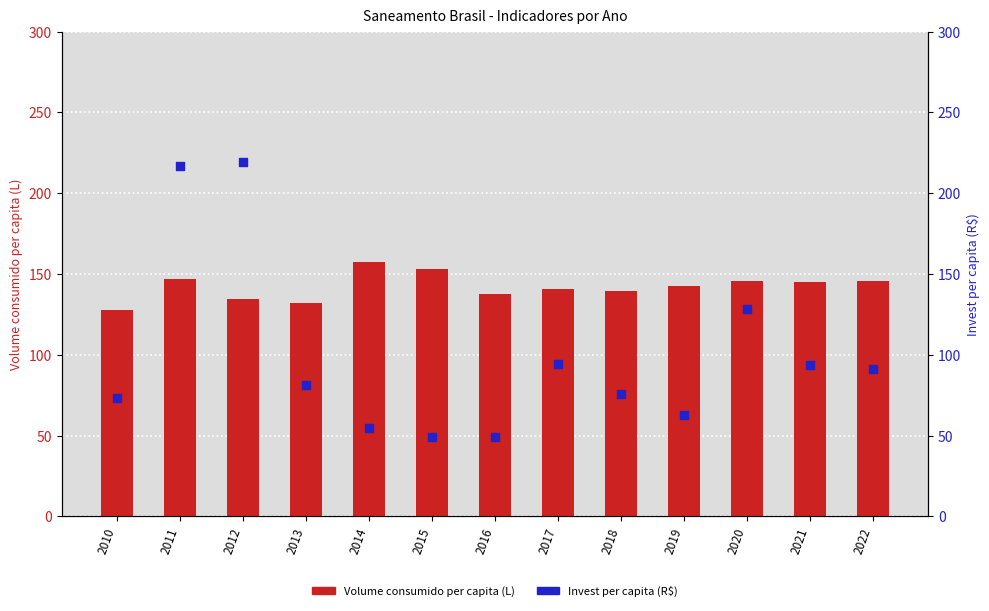

Which series has the largest total across all categories?

Volume consumido per capita (L)